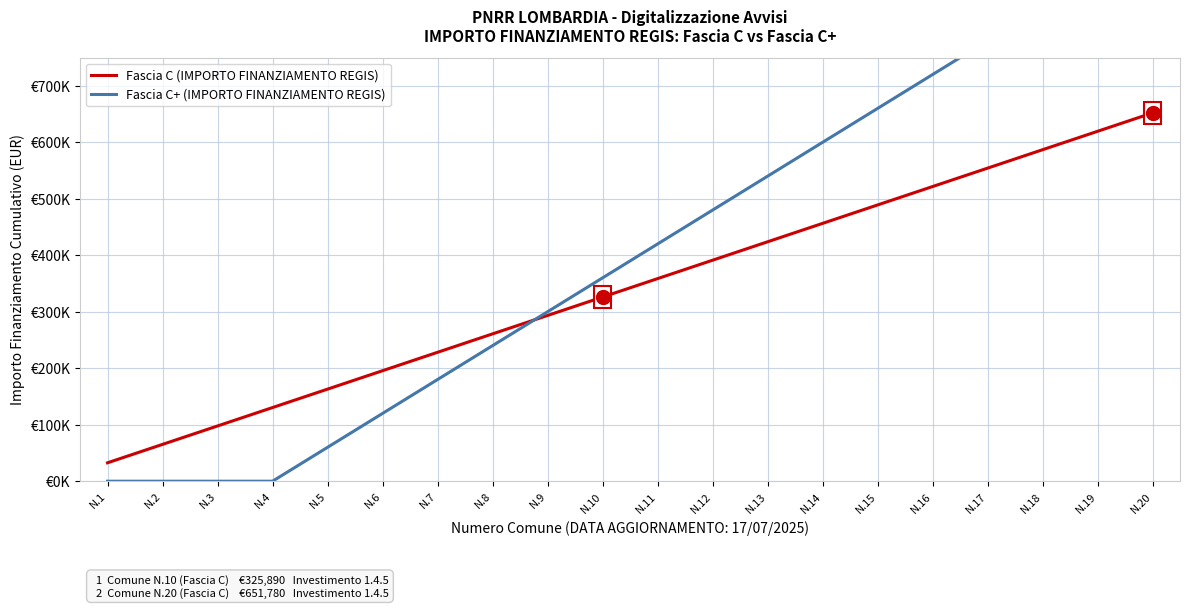

Reading left to right, list all the values displayed in this chart.

Fascia C (IMPORTO FINANZIAMENTO REGIS): 32589	65178	97767	130356	162945	195534	228123	260712	293301	325890	358479	391068	423657	456246	488835	521424	554013	586602	619191	651780
Fascia C+ (IMPORTO FINANZIAMENTO REGIS): 0	0	0	0	59966	119932	179898	239864	299830	359796	419762	479728	539694	599660	659626	719592	779558	839524	899490	959456